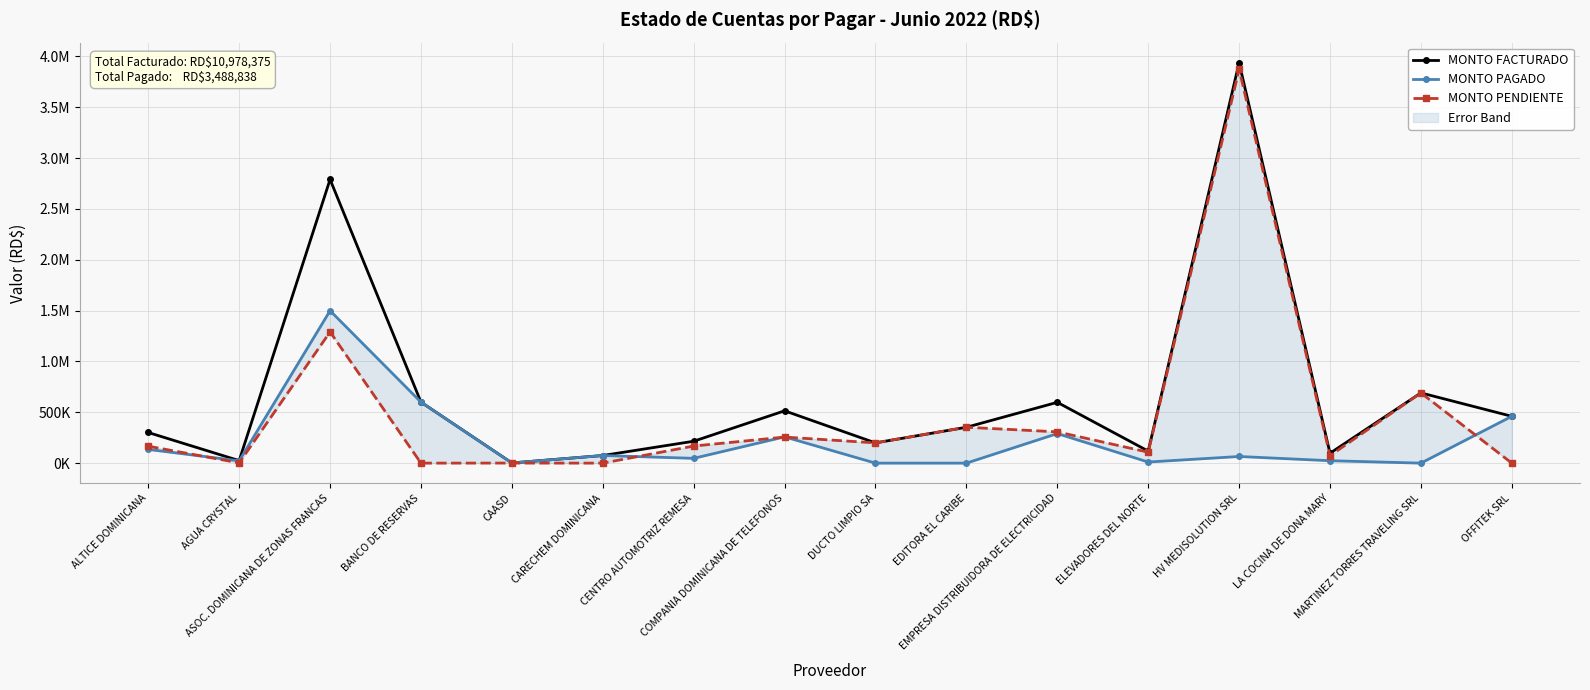

The MONTO PAGADO series shows 1499062.5 at ASOC. DOMINICANA DE ZONAS FRANCAS. True or false?

True